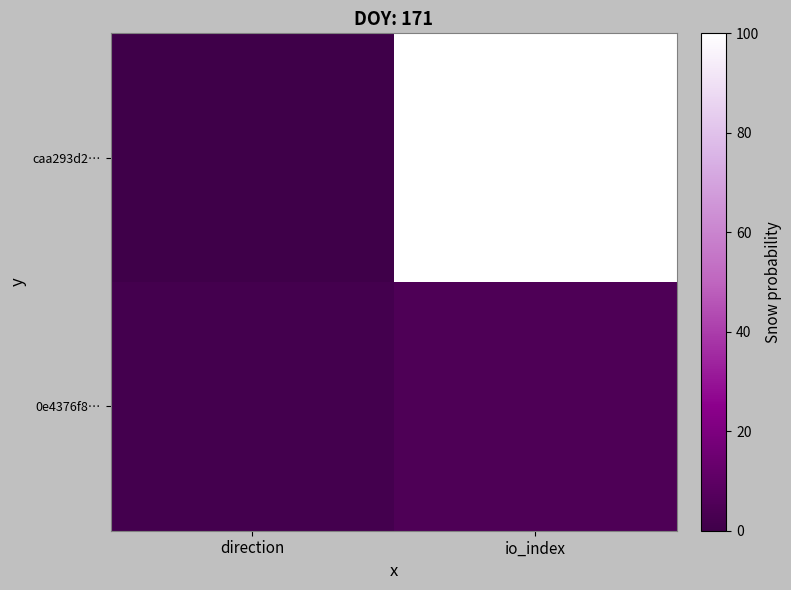

At how many categories does at least one series exceed 73?

1